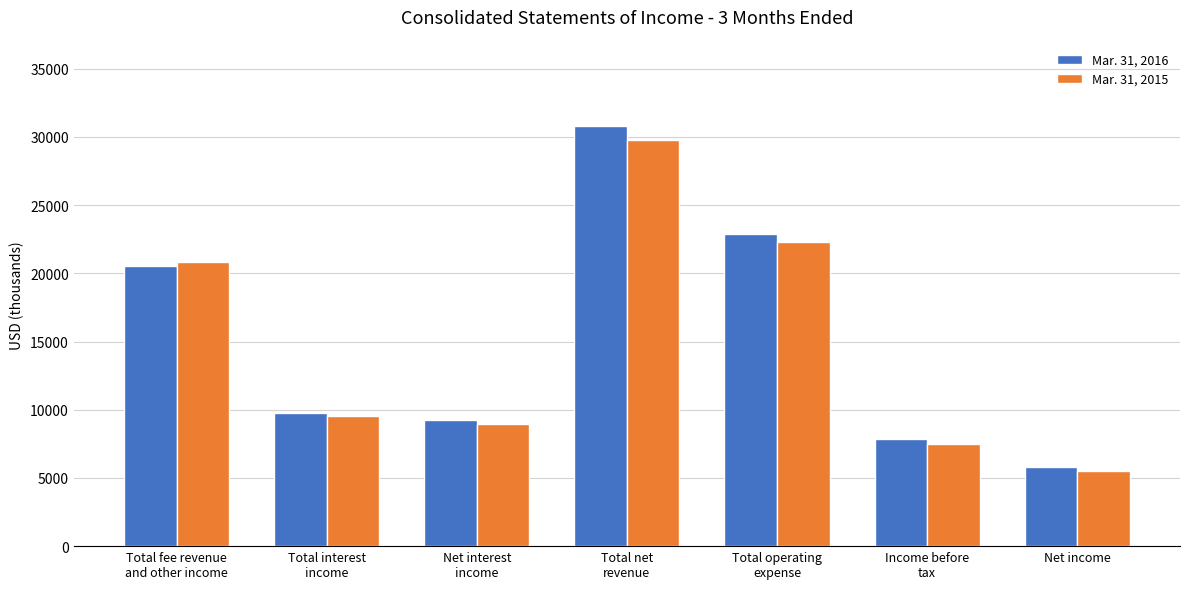

What value does the Mar. 31, 2016 series have at Total net
revenue?

30769